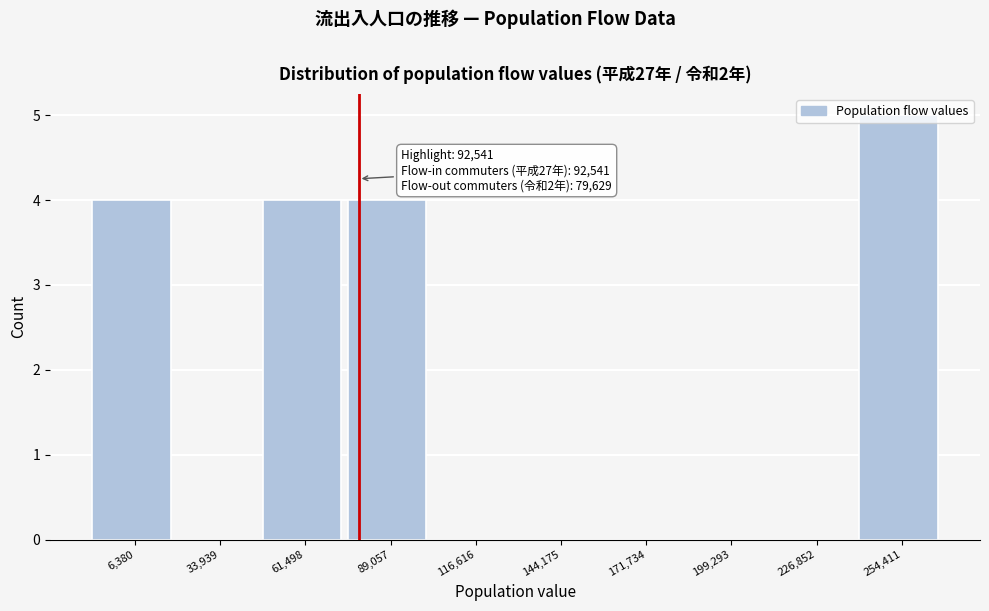

What is the sum of all values?

17